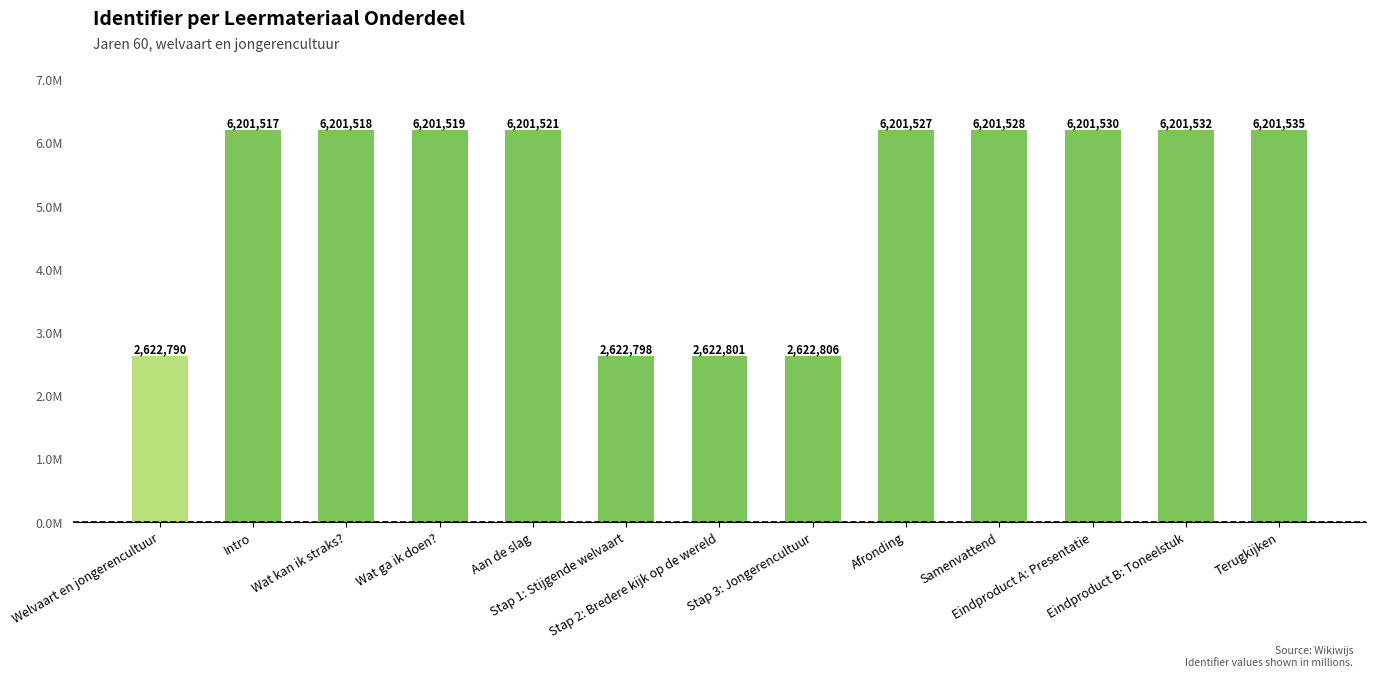

Does the chart contain any negative values?

No